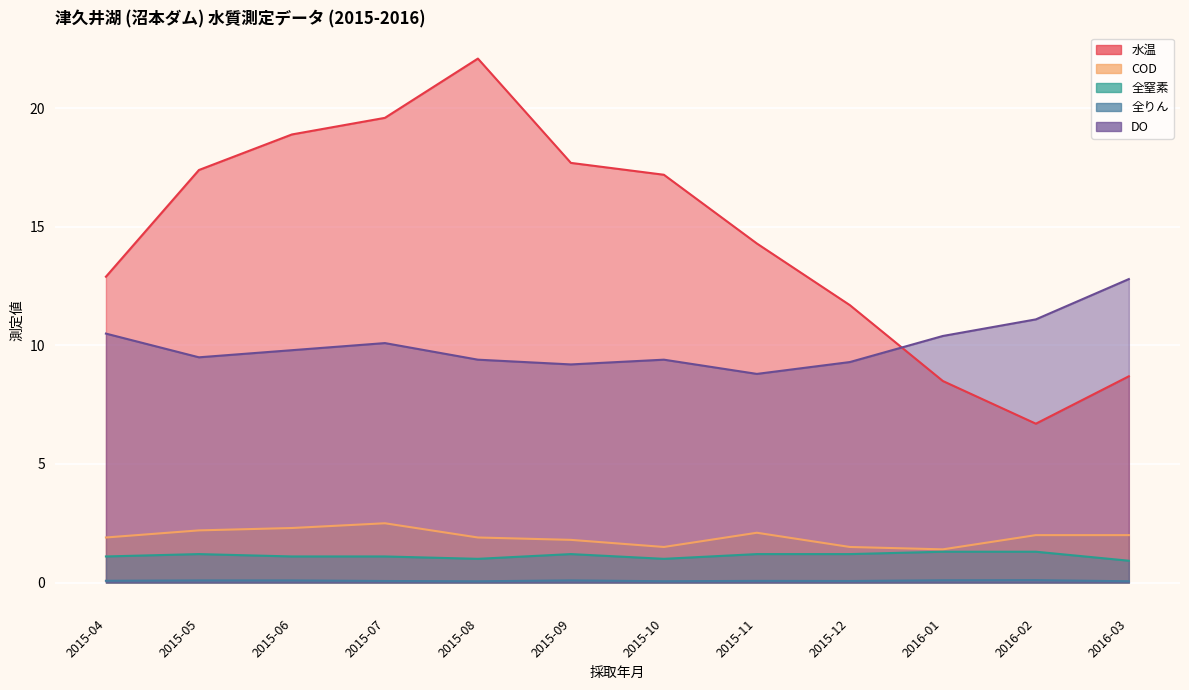

Which series has the largest total across all categories?

水温